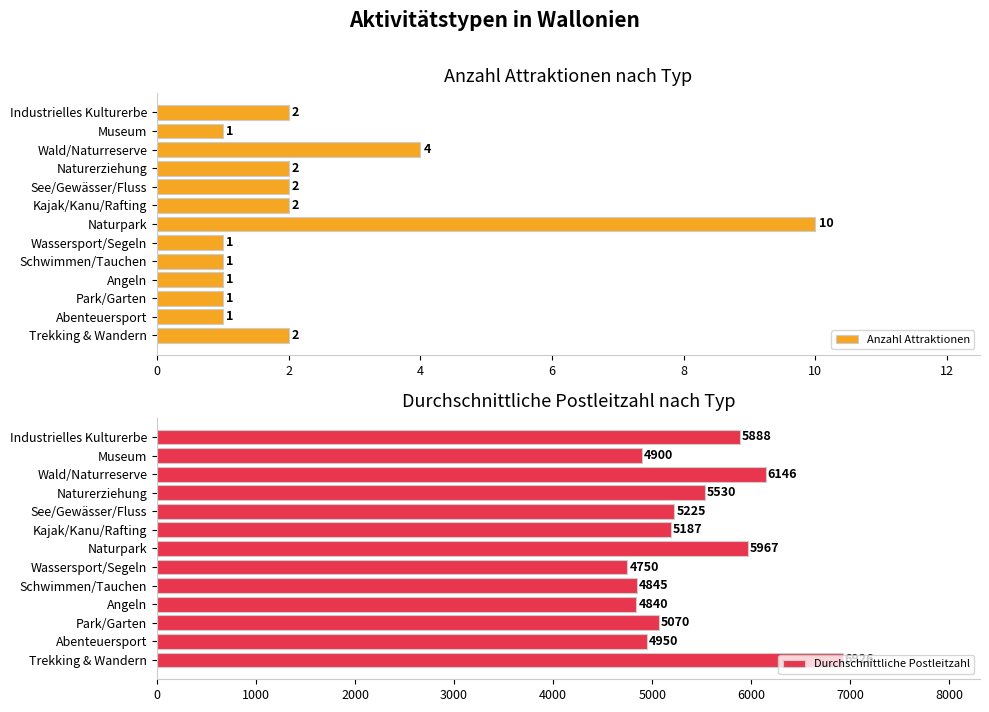

At which label does Anzahl Attraktionen reach its peak?

Naturpark